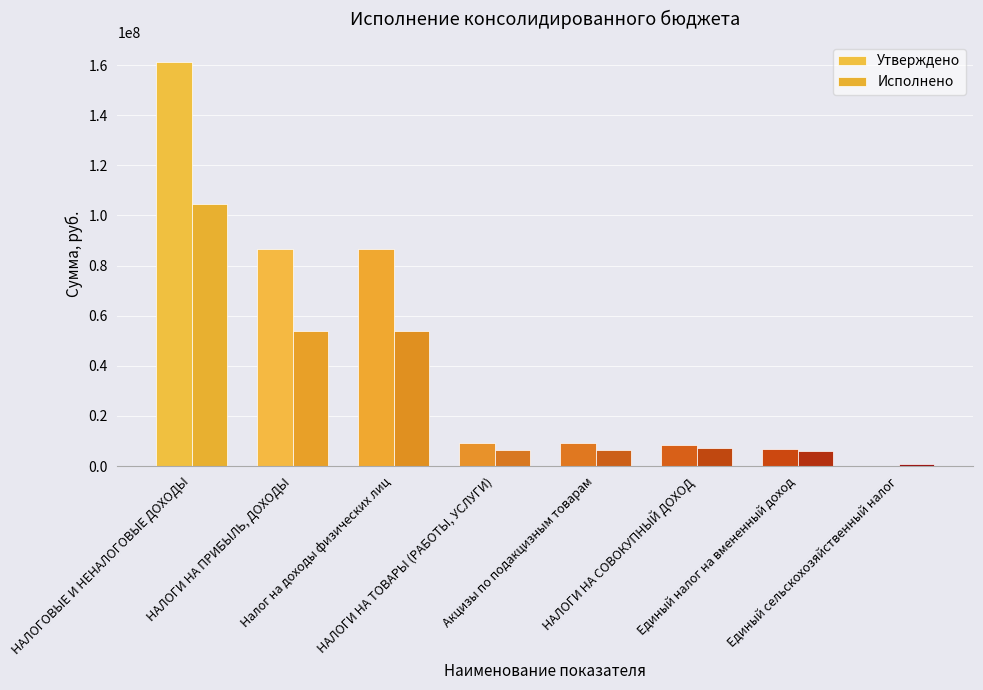

Is the value of Исполнено at Налог на доходы физических лиц greater than the value of Утверждено at НАЛОГИ НА СОВОКУПНЫЙ ДОХОД?

Yes